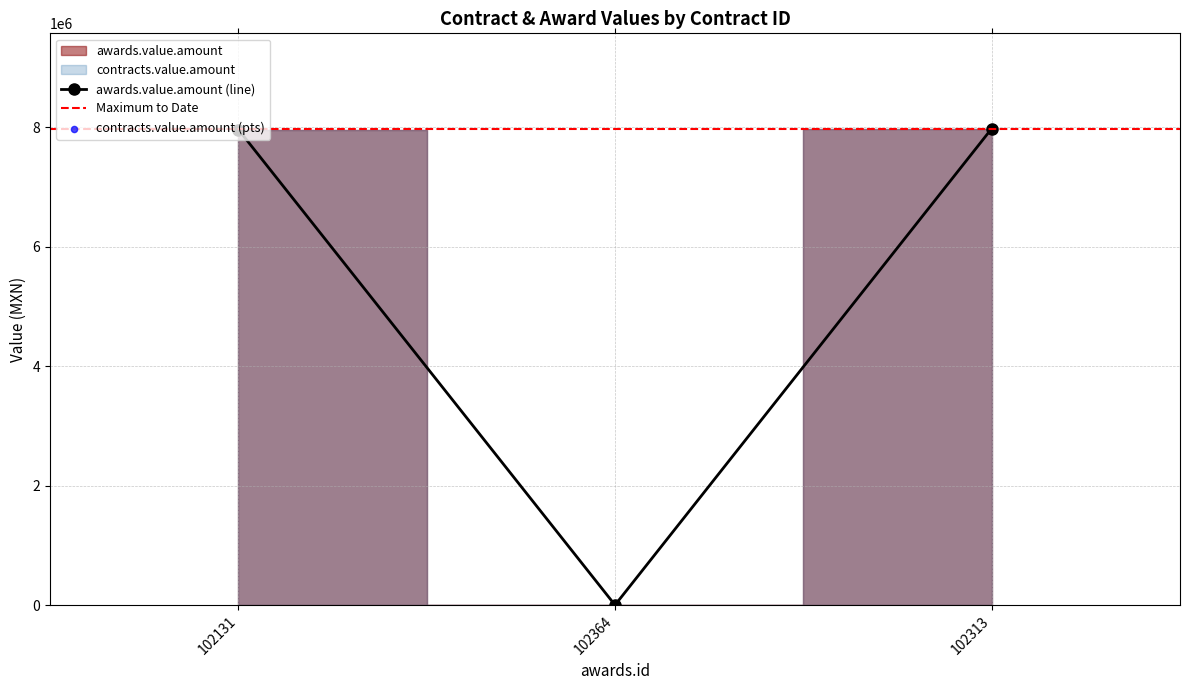

At which category is the sum across all series the highest?

102313